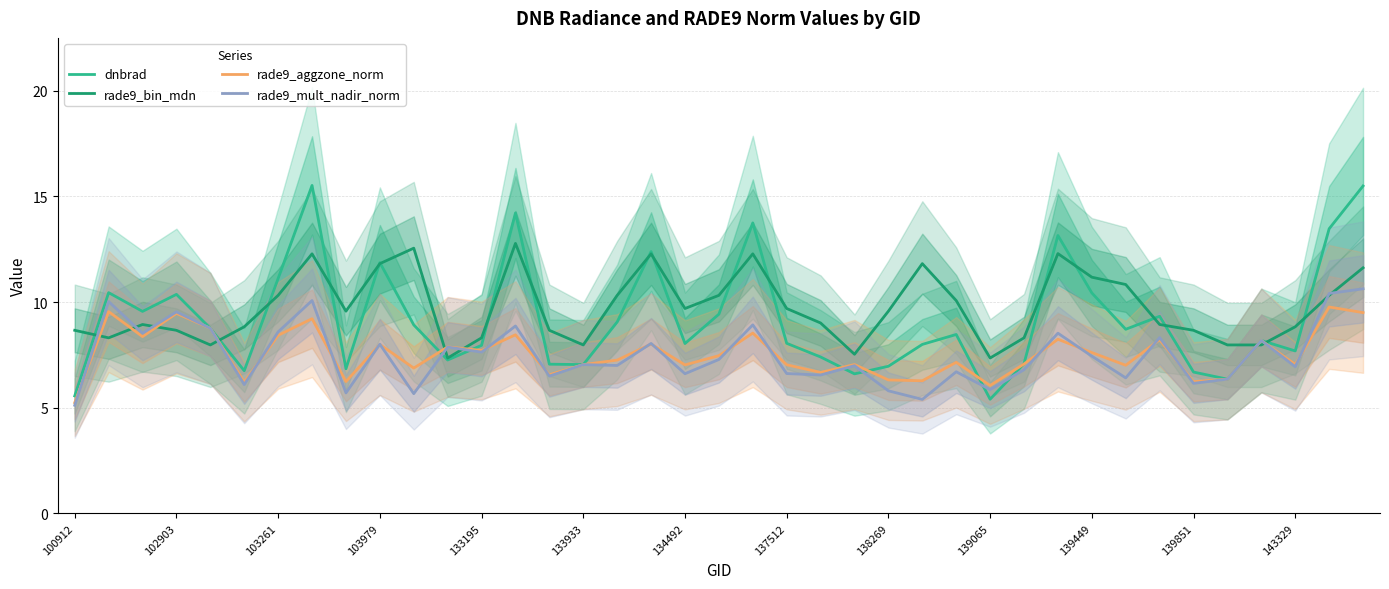

What is the value of the rade9_bin_mdn point at the 36th from the left?

8.0